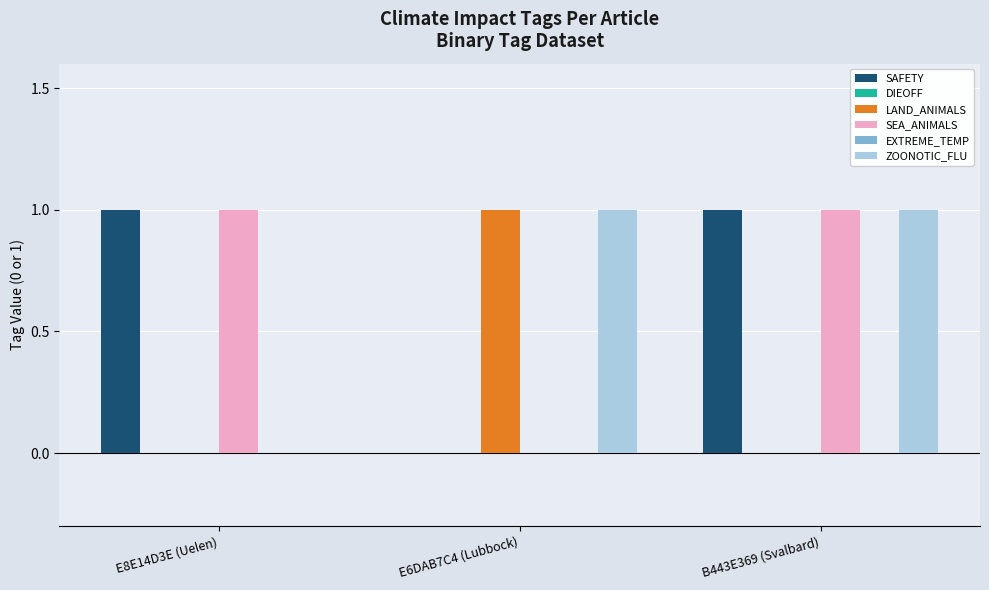

Rank the series by their maximum value, from highest to lowest.

SAFETY, LAND_ANIMALS, SEA_ANIMALS, ZOONOTIC_FLU, DIEOFF, EXTREME_TEMP